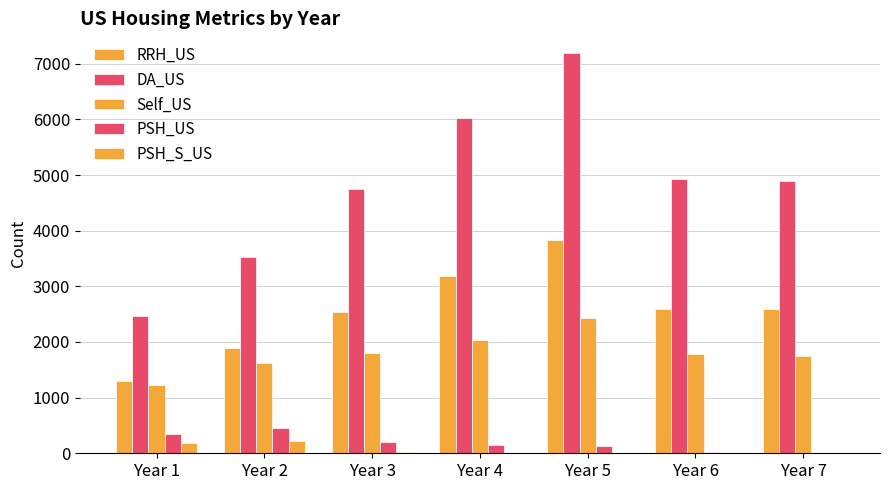

At which category does the chart reach its minimum across all series?

Year 7